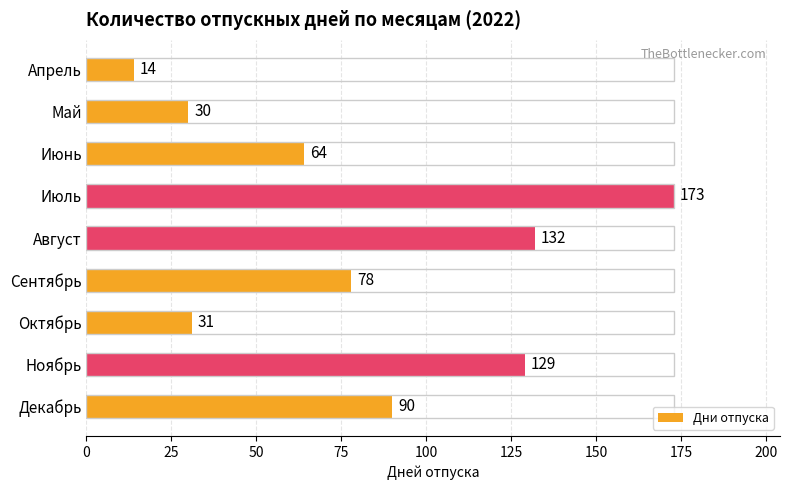

The chart shows a value of 132 at Август. True or false?

True